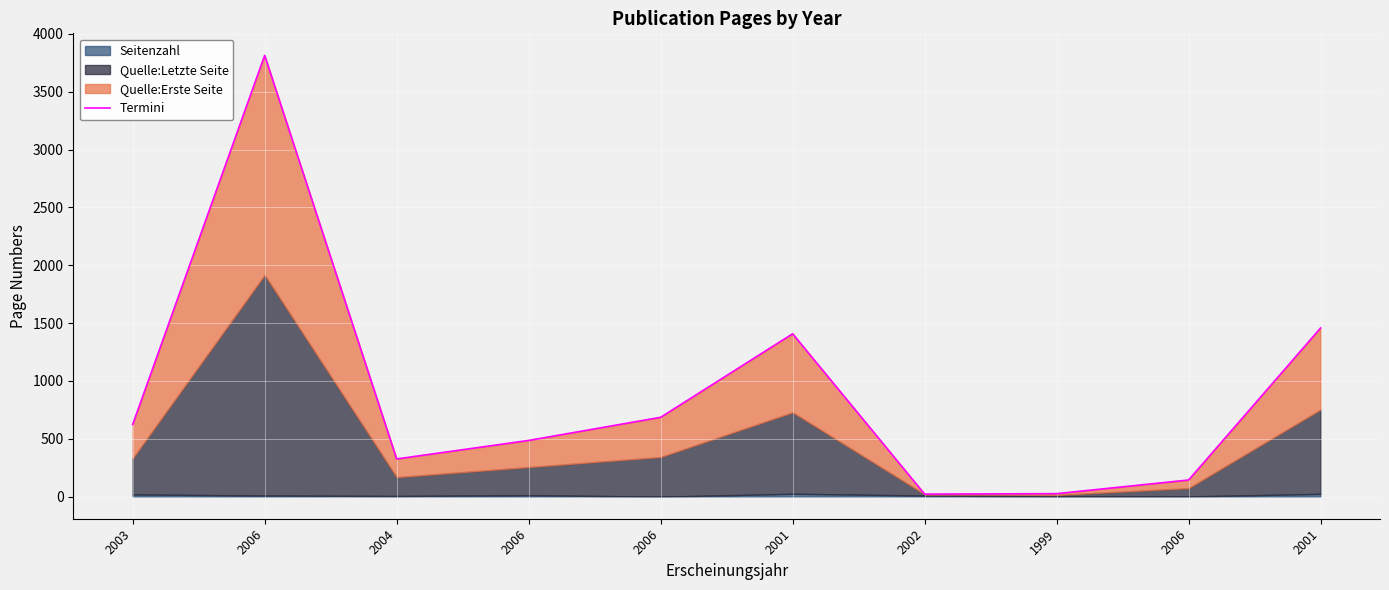

Approximately how many times larger is the value at 1999 compared to 2006?

0.1